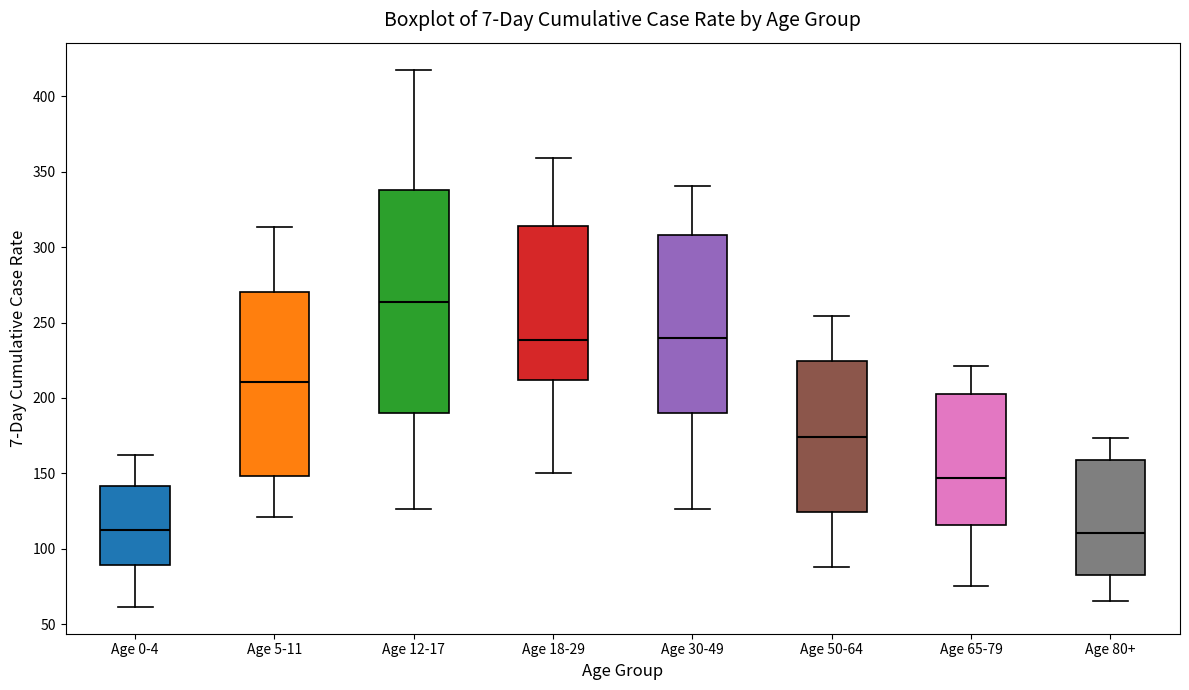

Reading left to right, transcribe this box plot: for each box, give where its median line is, the range the box spans, and where its two whiskers end, as read against the y-axis. The values are not printed on the chart, so give them approximately, as read against the axis.

Age 0-4: median 115, box 90 to 140, whiskers 60 to 160
Age 5-11: median 210, box 150 to 270, whiskers 120 to 315
Age 12-17: median 265, box 190 to 340, whiskers 125 to 420
Age 18-29: median 240, box 210 to 315, whiskers 150 to 360
Age 30-49: median 240, box 190 to 310, whiskers 125 to 340
Age 50-64: median 175, box 125 to 225, whiskers 90 to 255
Age 65-79: median 145, box 115 to 200, whiskers 75 to 220
Age 80+: median 110, box 80 to 160, whiskers 65 to 175